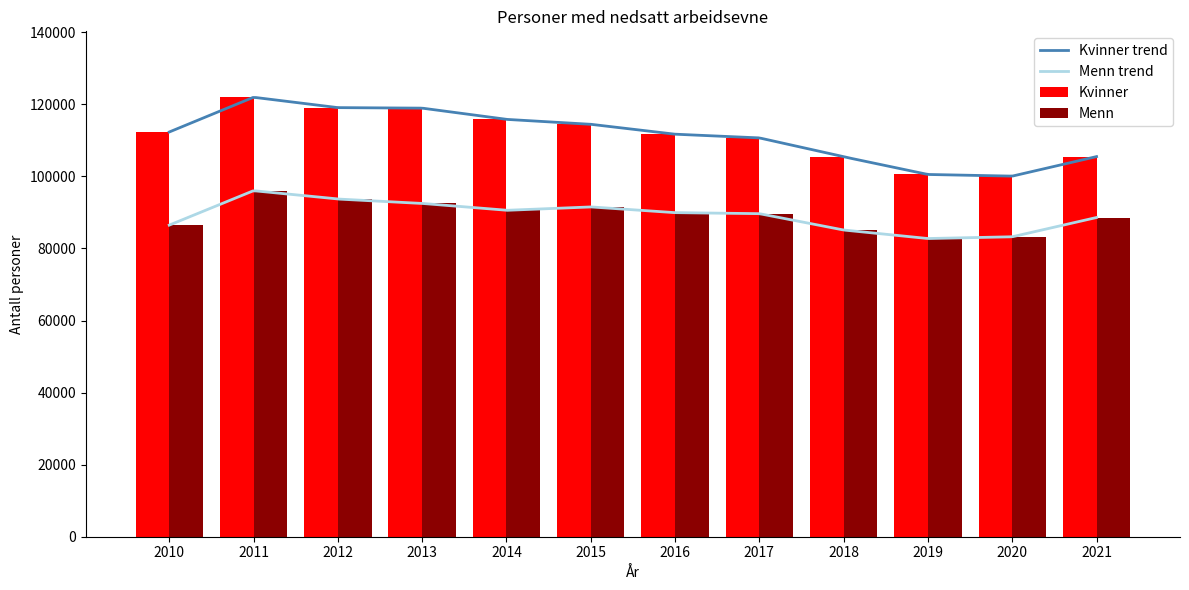

True or false: Kvinner has a value of 114466 at 2015.

True